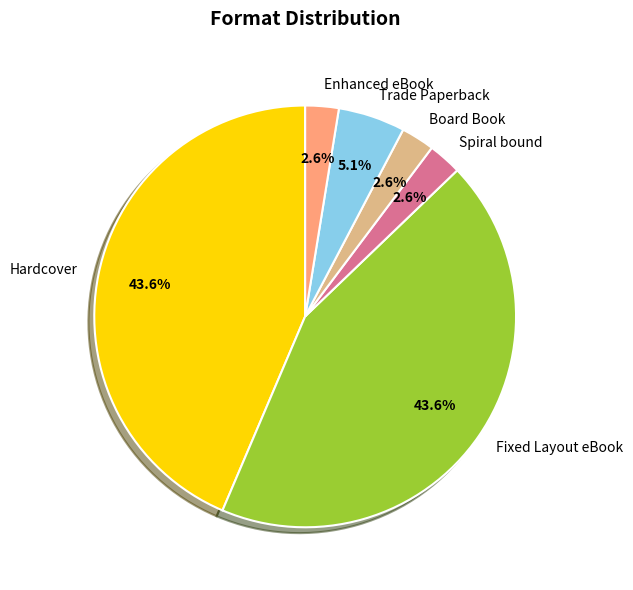

To the nearest percent, what is the average slice percentage?

17%